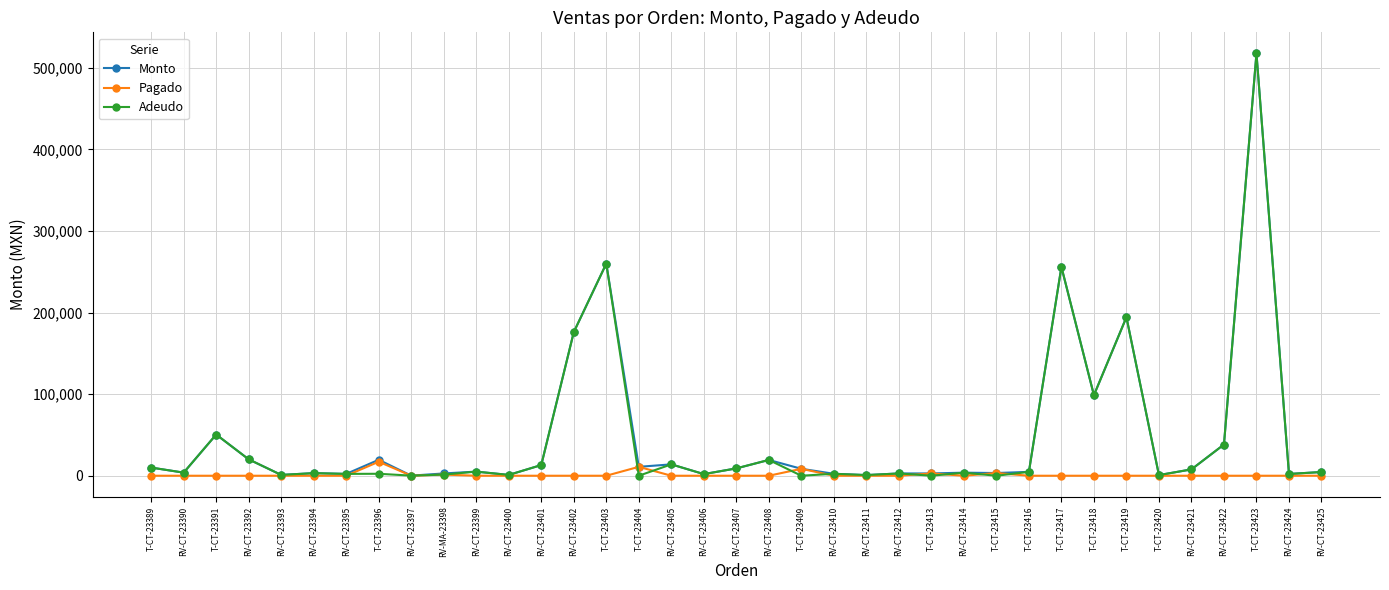

How many data points in Monto are less than 5050?

18